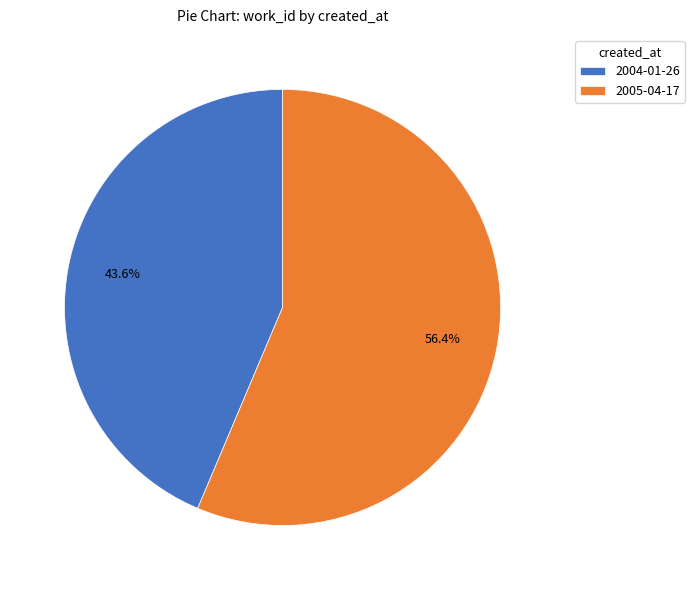

What percentage is the 2004-01-26 slice, to the nearest percent?

44%